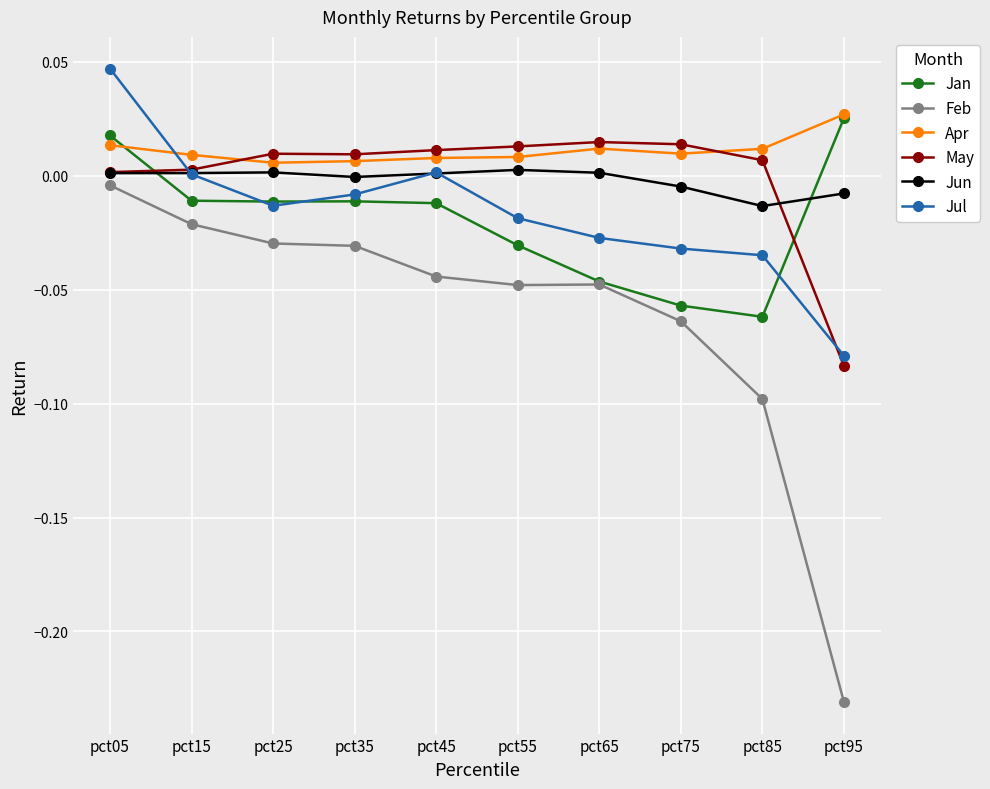

Which series ends up on top after the final intersection of Jan and May?

Jan